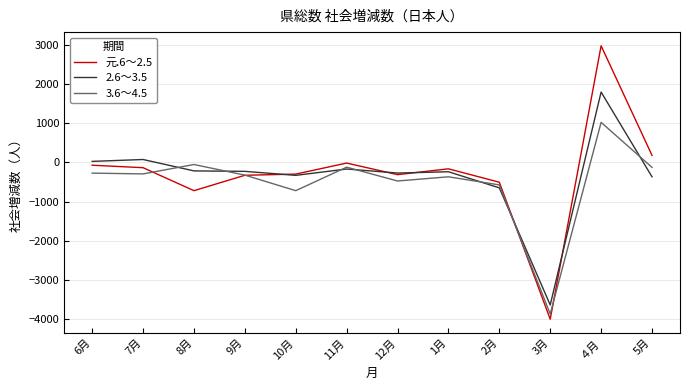

Rank the series by their average value, from highest to lowest.

元.6～2.5, 2.6～3.5, 3.6～4.5